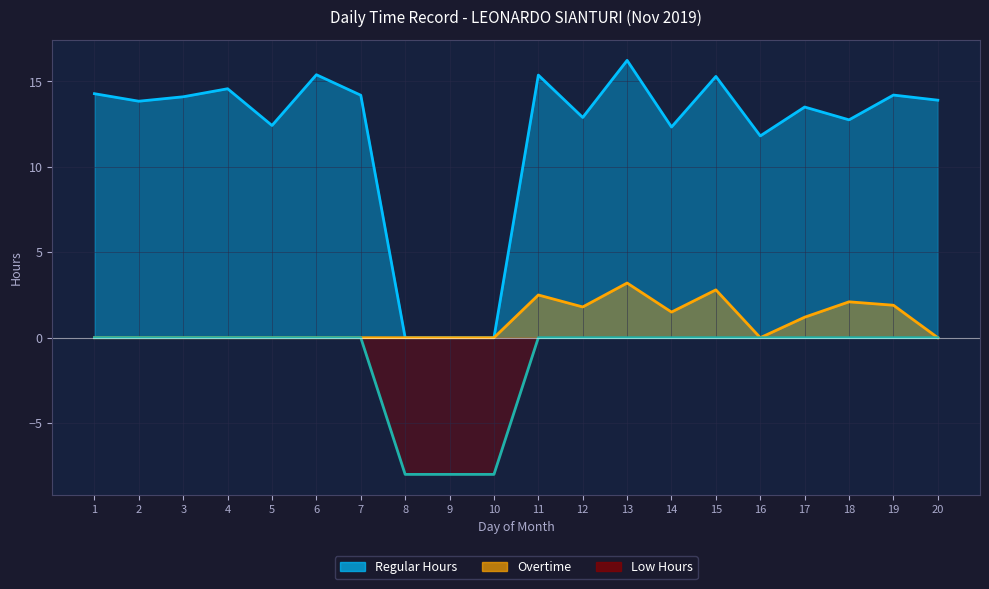

At which category is the sum across all series the highest?

13